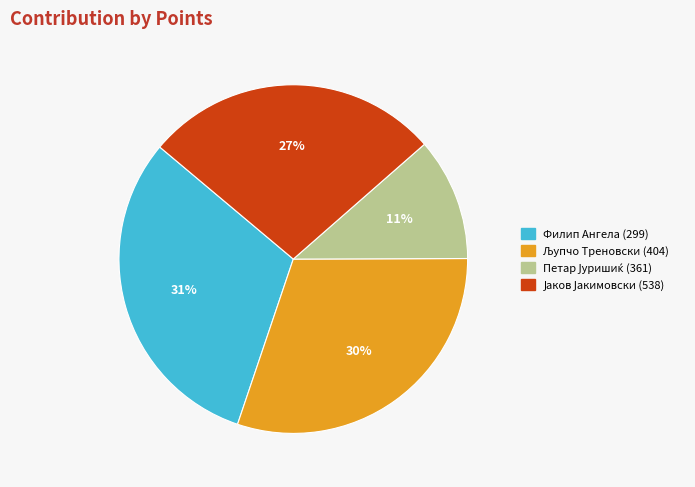

What percentage is the Филип Ангела (299) slice, to the nearest percent?

31%